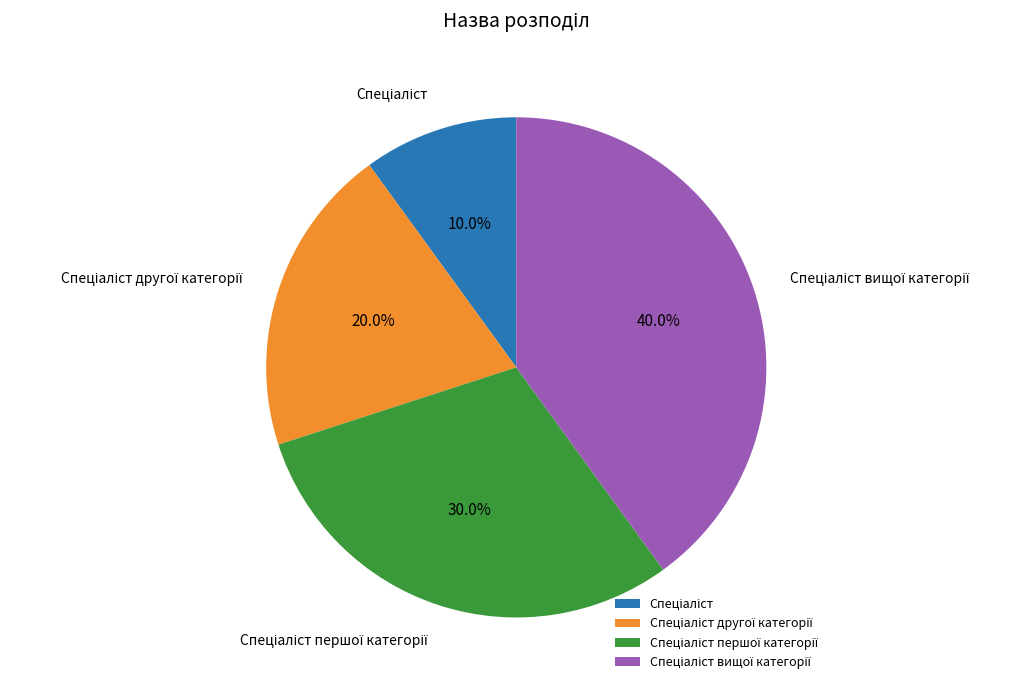

Is there any slice that represents more than half of the pie?

No